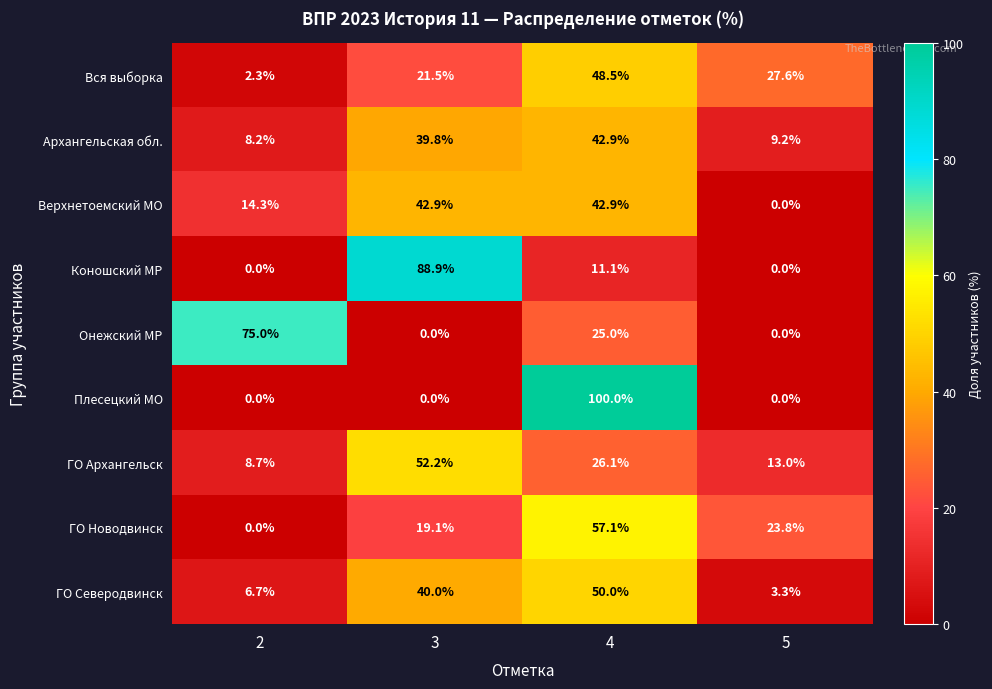

What is the sum of the Архангельская обл. values at 2 and 3?

48.0